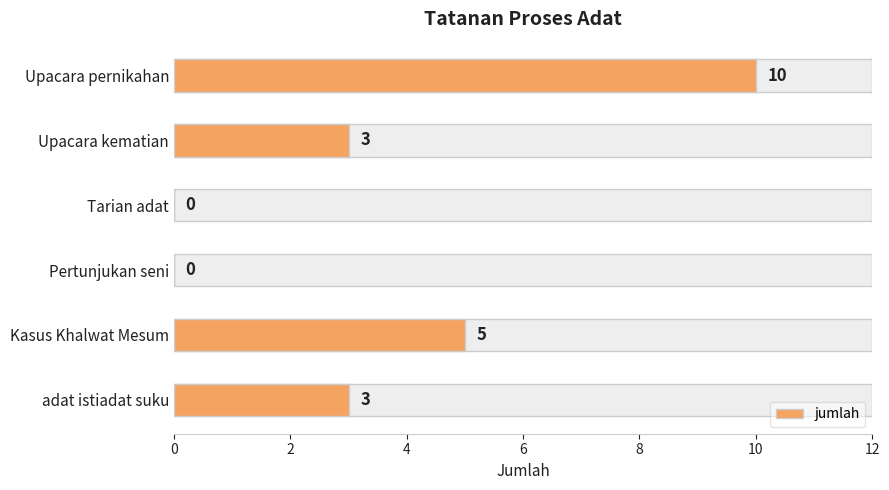

What is the average value?

4